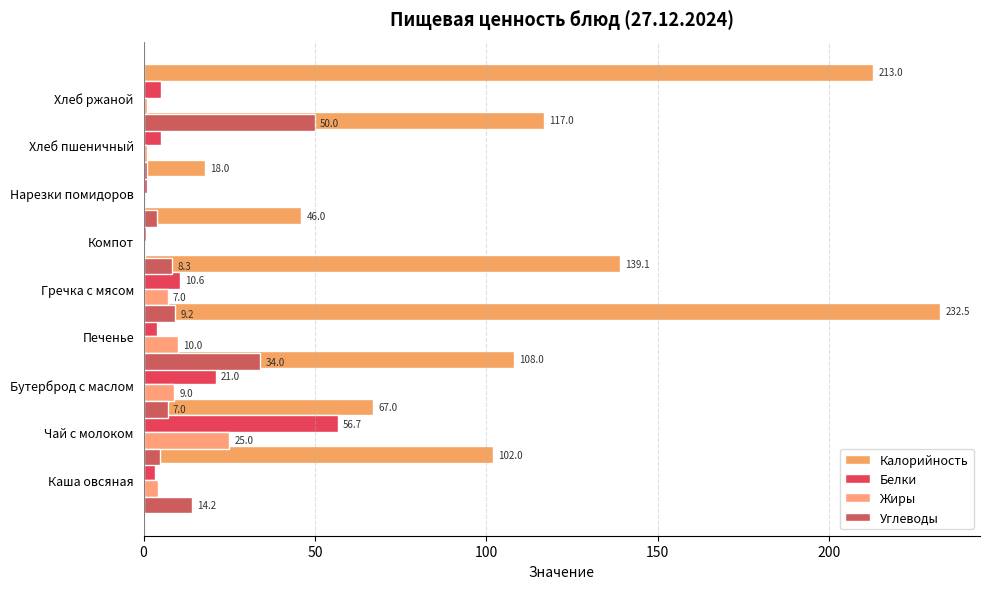

Reading left to right, transcribe all the data shown in this chart.

Калорийность: 102.0	67.0	108.0	232.5	139.1	46.0	18.0	117.0	213.0
Белки: 3.2	56.7	21.0	4.0	10.6	0.8	0.9	5.0	5.0
Жиры: 4.1	25.0	9.0	10.0	7.0	0.5	0.2	1.0	1.0
Углеводы: 14.2	4.8	7.0	34.0	9.2	8.3	3.9	1.0	50.0